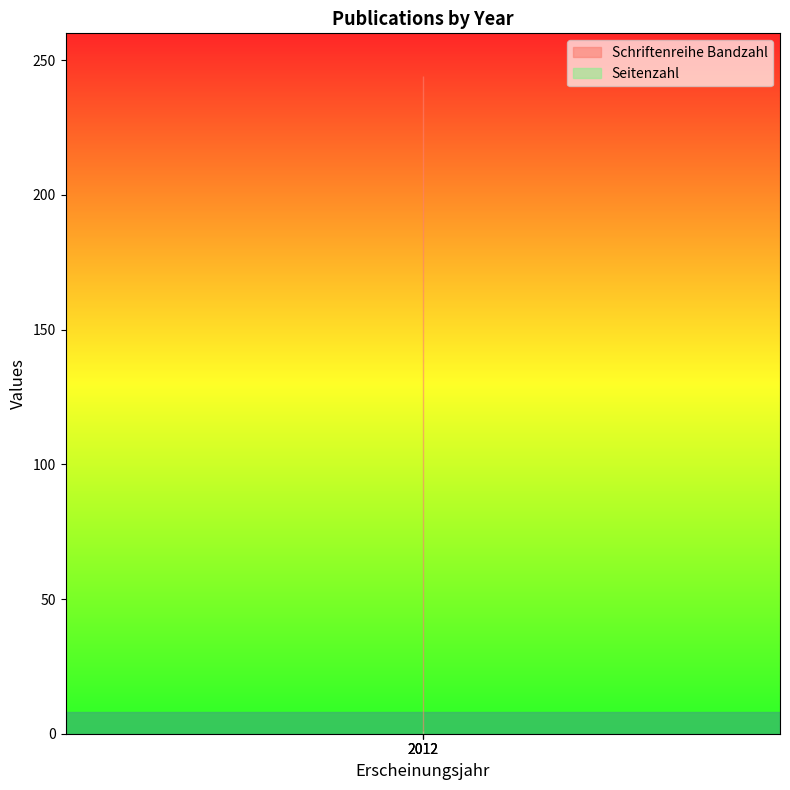

The value of Schriftenreihe Bandzahl at OPUS4-35700 is 244. True or false?

True